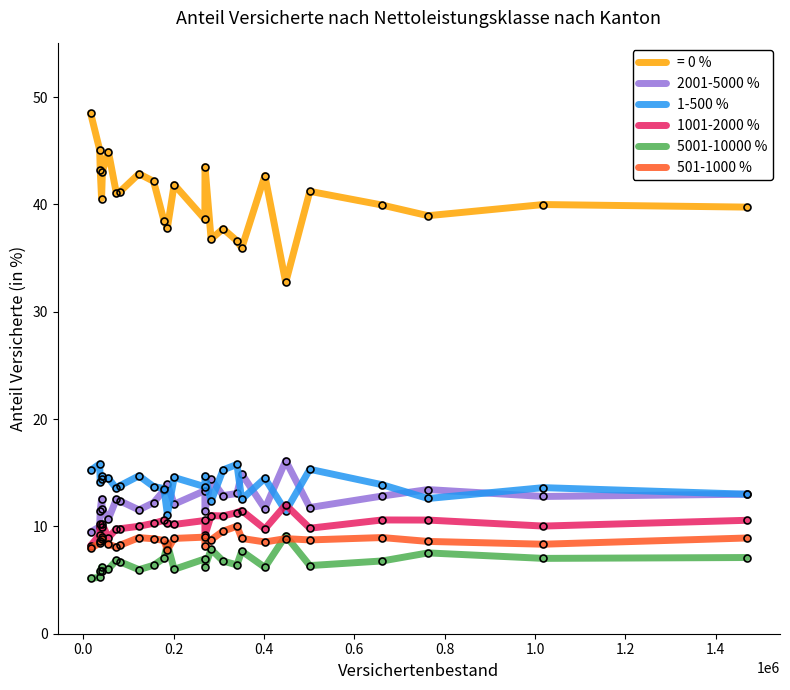

True or false: = 0 % and 2001-5000 % intersect in this chart.

False